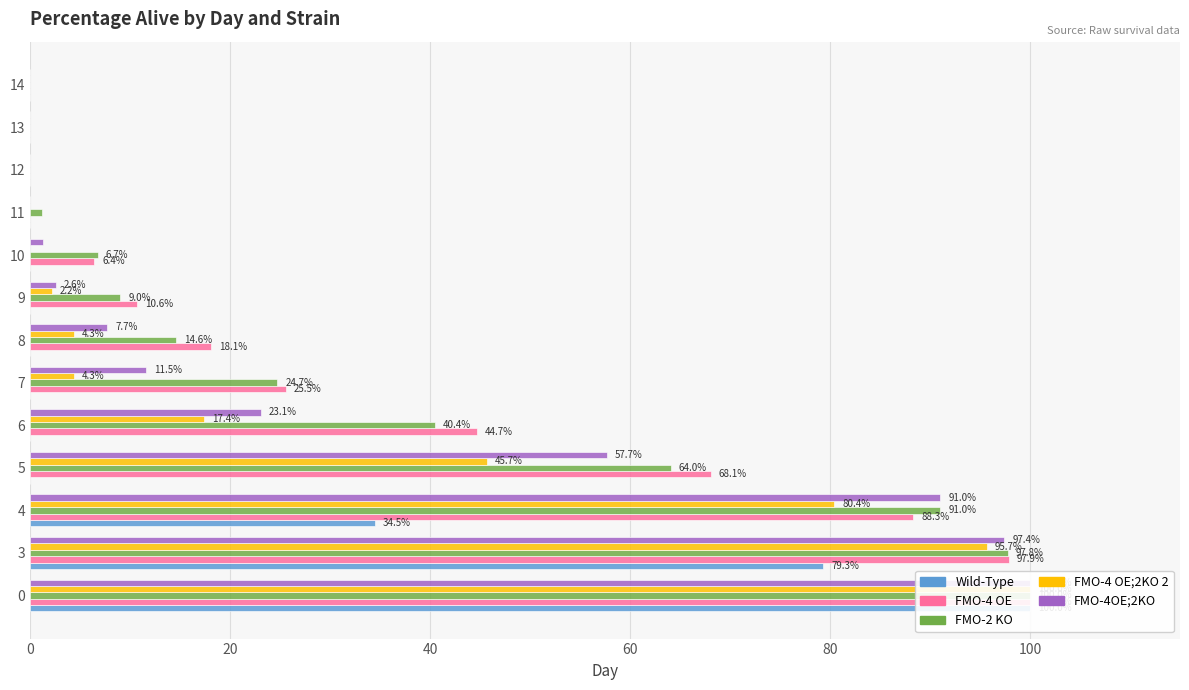

Which series has the widest spread of values?

Wild-Type